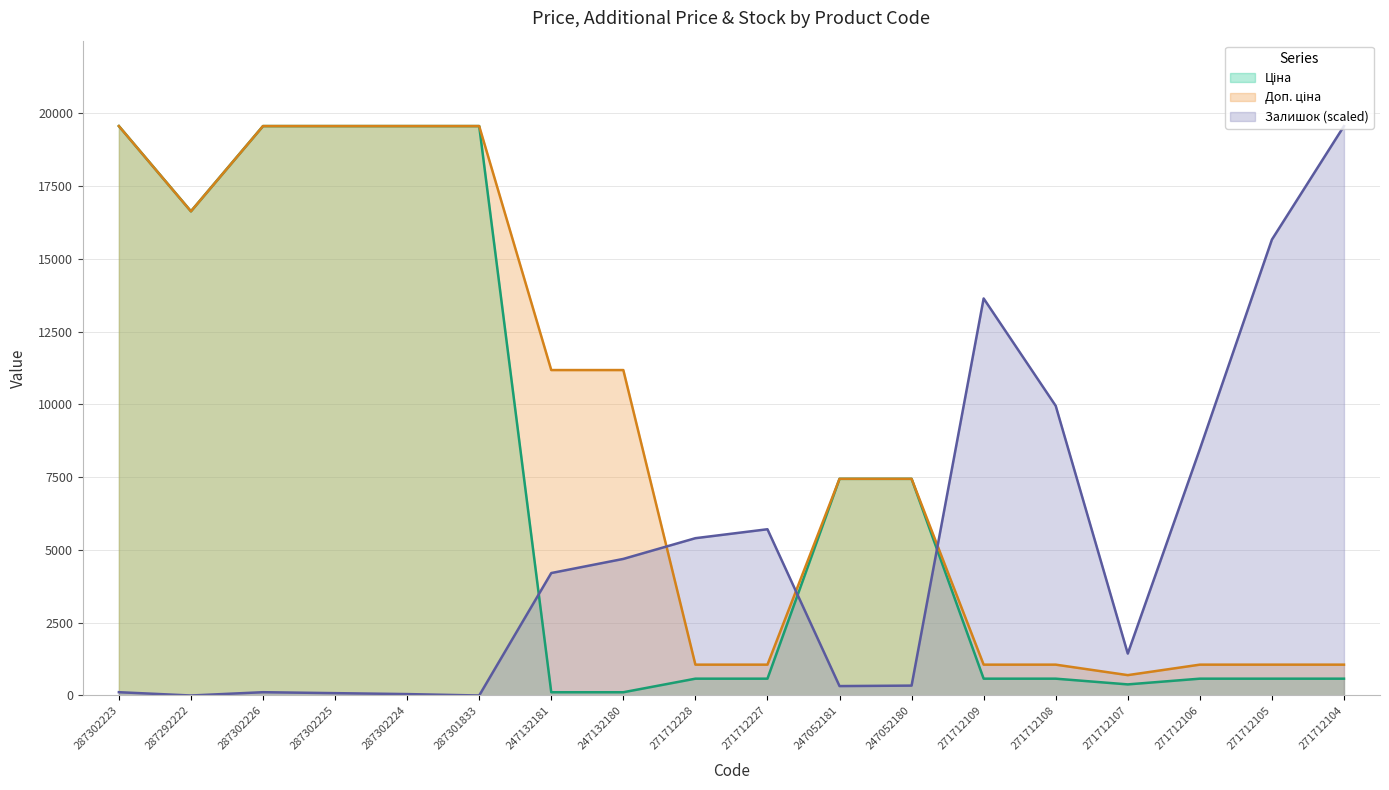

Which series has the largest total across all categories?

Доп. ціна